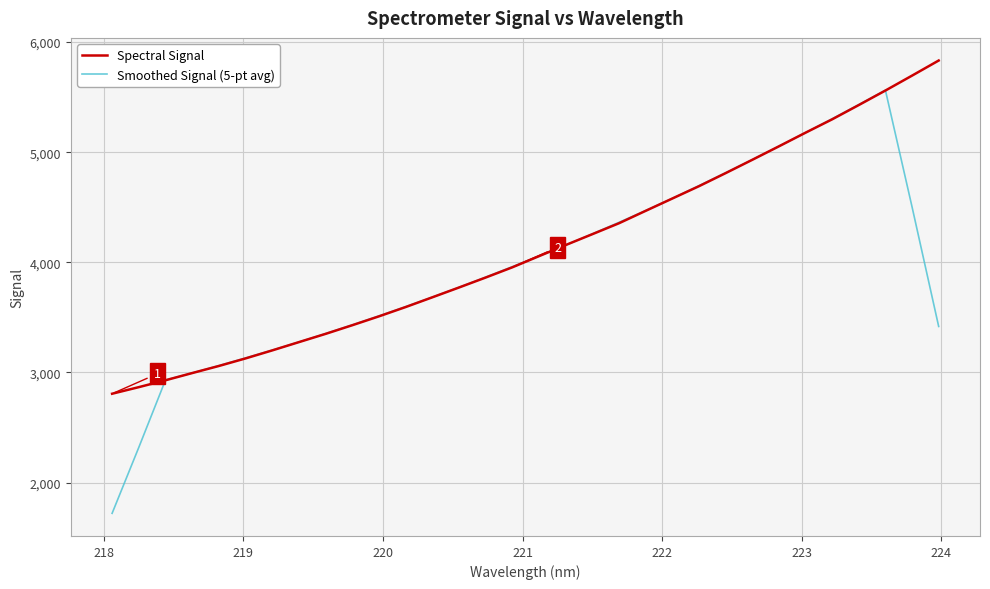

What is the smallest value displayed?

1720.2